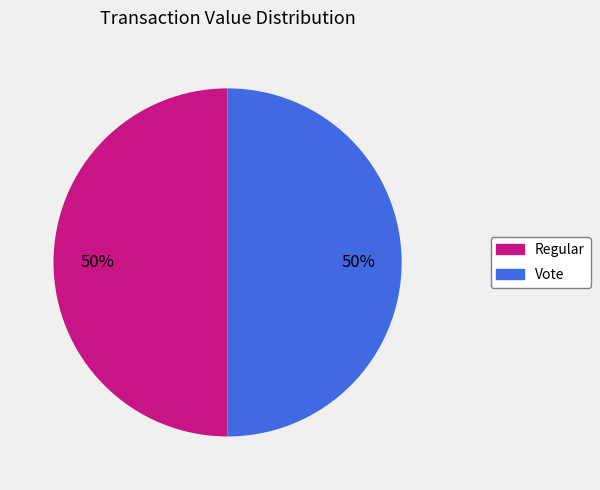

To the nearest percent, what portion does Vote represent?

50%